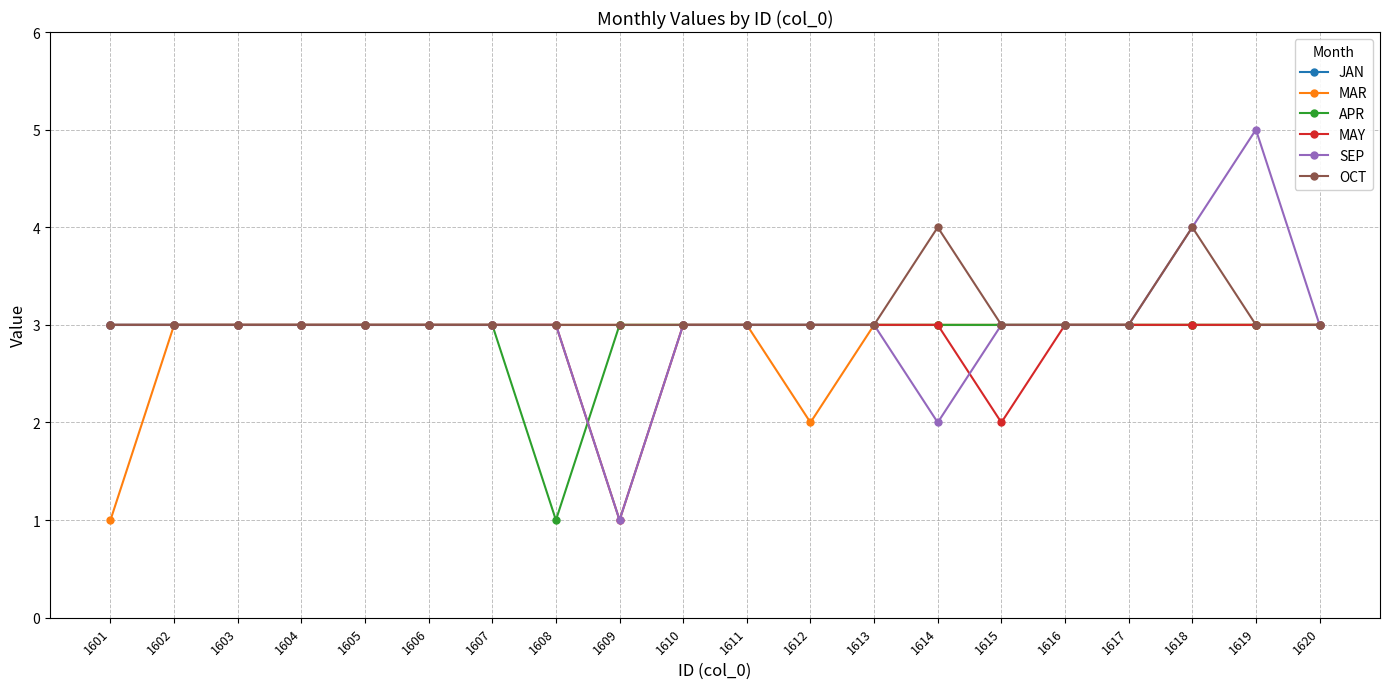

Which series has the widest spread of values?

SEP